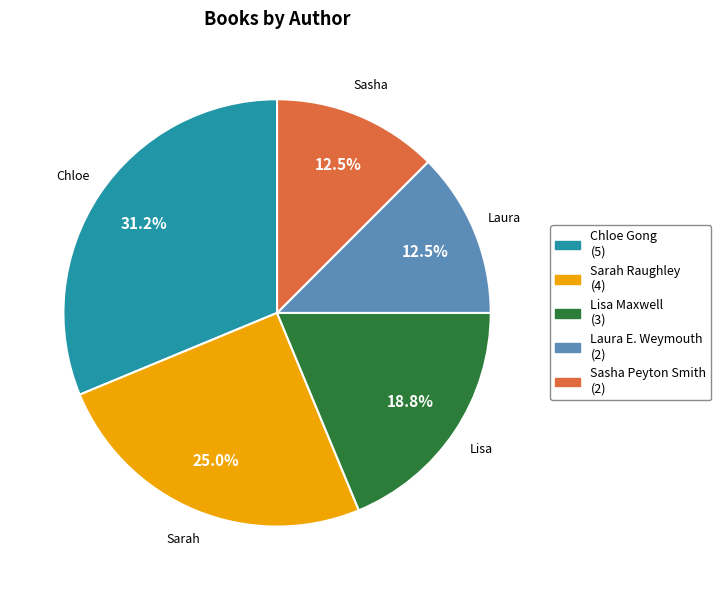

How many slices are in this pie chart?

5